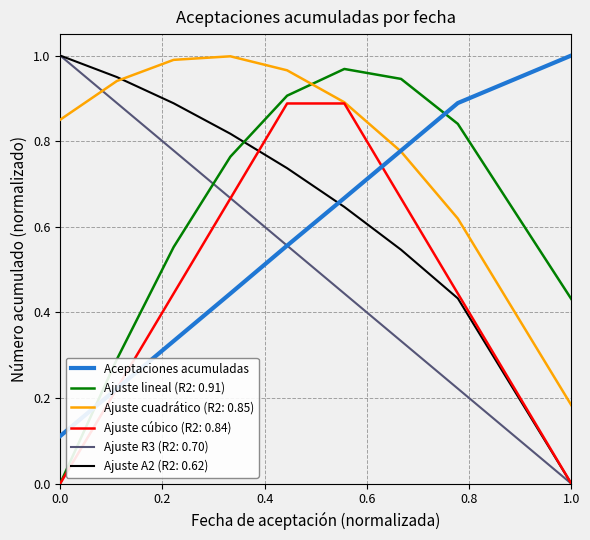

How many lines are shown in the chart?

6